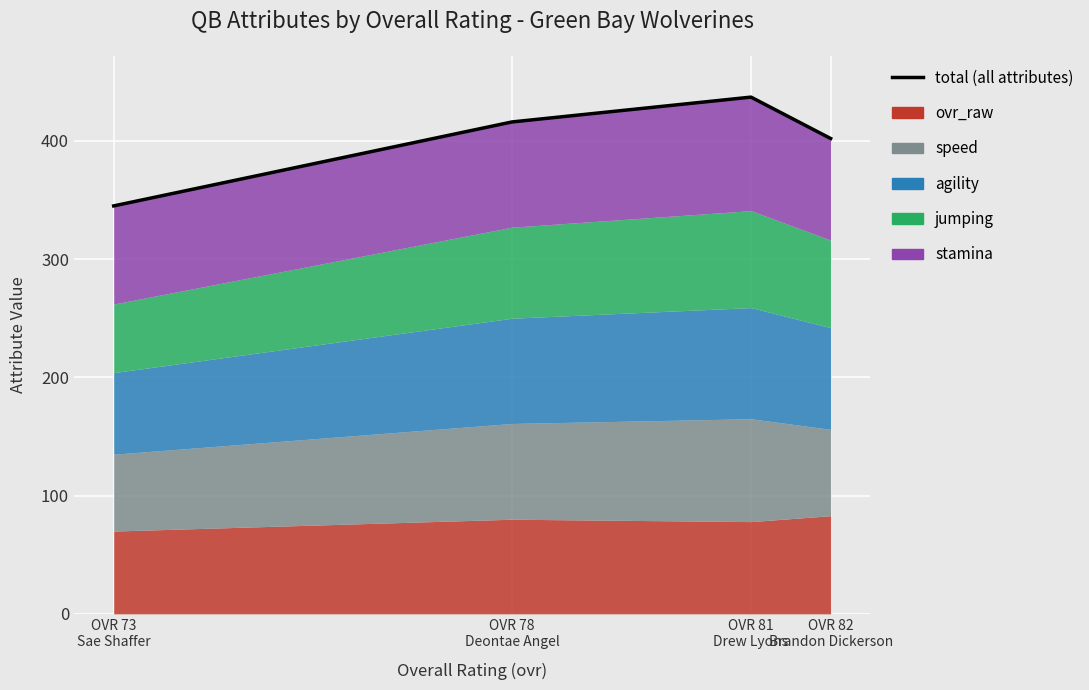

Where is the data nearest to the value 391?

OVR 82
Brandon Dickerson